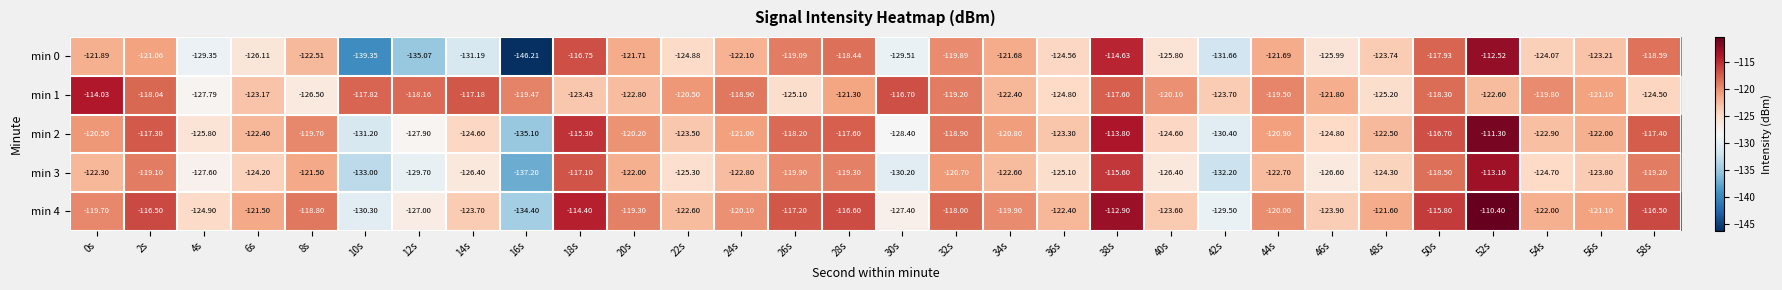

How many values in the min 2 series exceed -121?

14